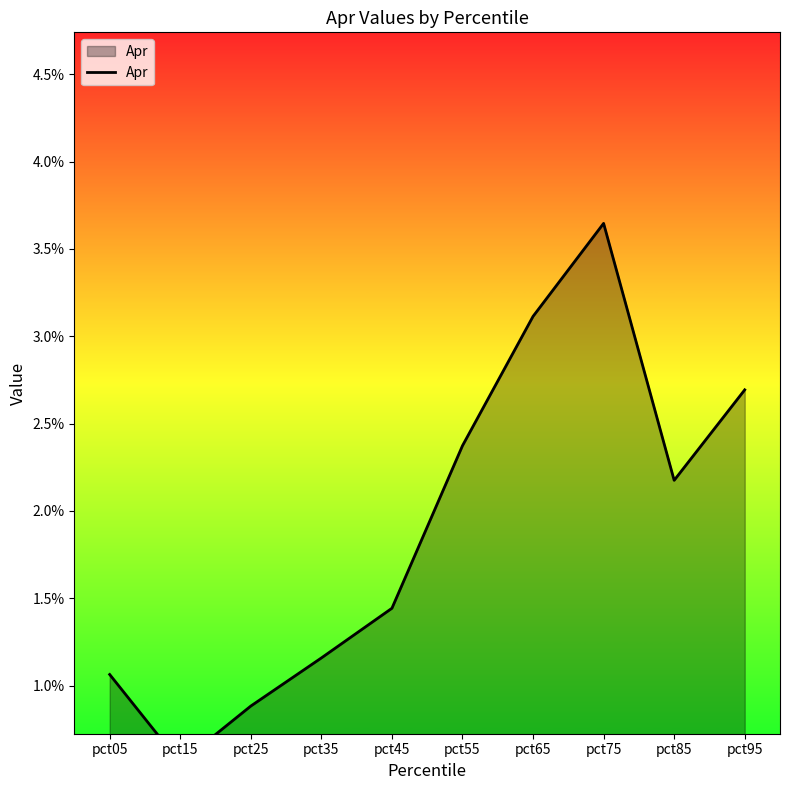

How many interior local valleys (lower than both neighbors) does the data have?

2